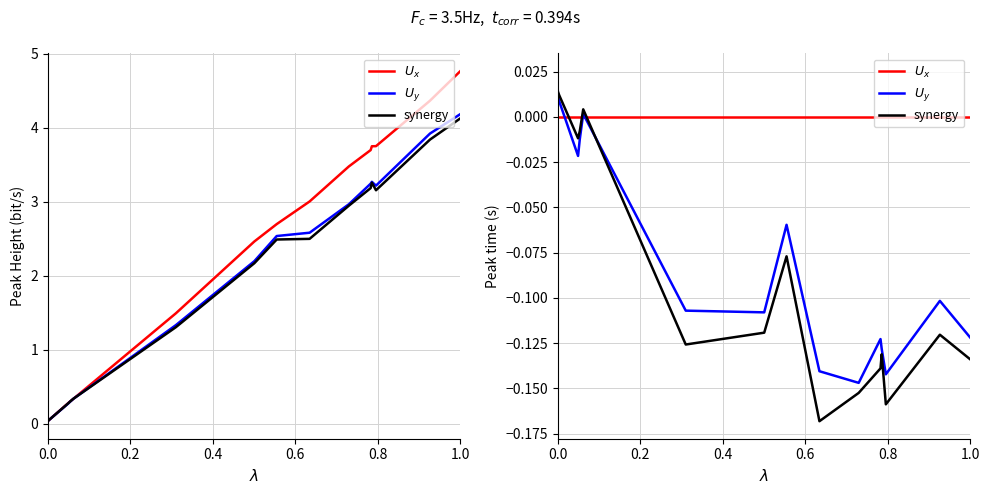

The $U_y$ series shows -0.1 at 1.0. True or false?

False